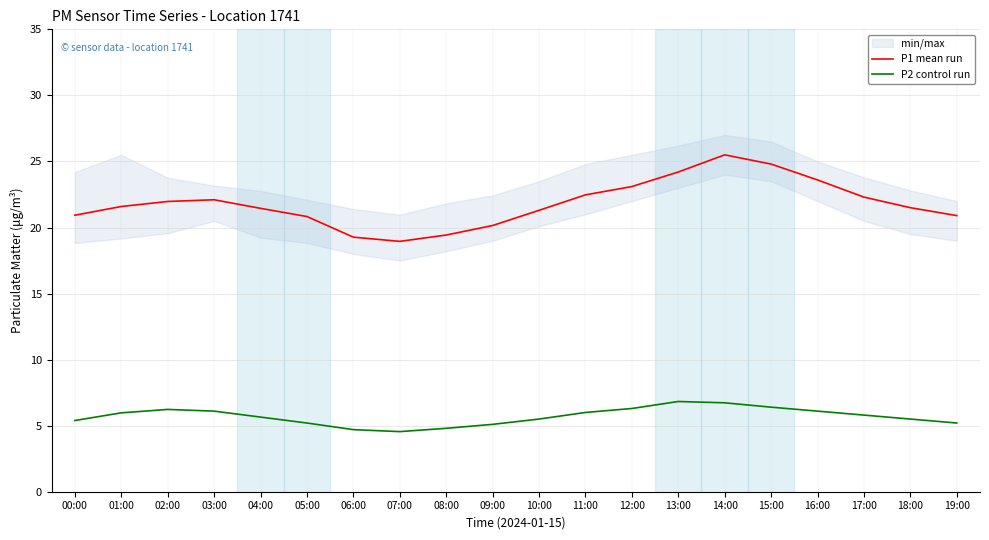

List the series in order of their peak value, highest first.

P1 mean run, P2 control run